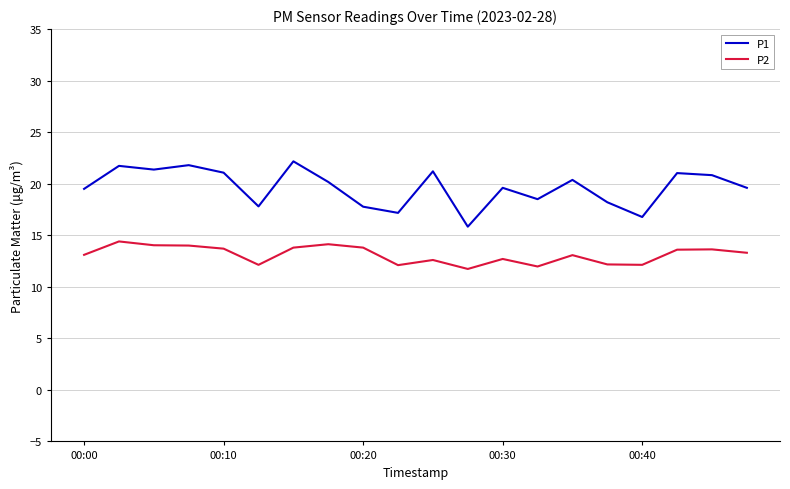

List the series in order of their overall mean, lowest first.

P2, P1